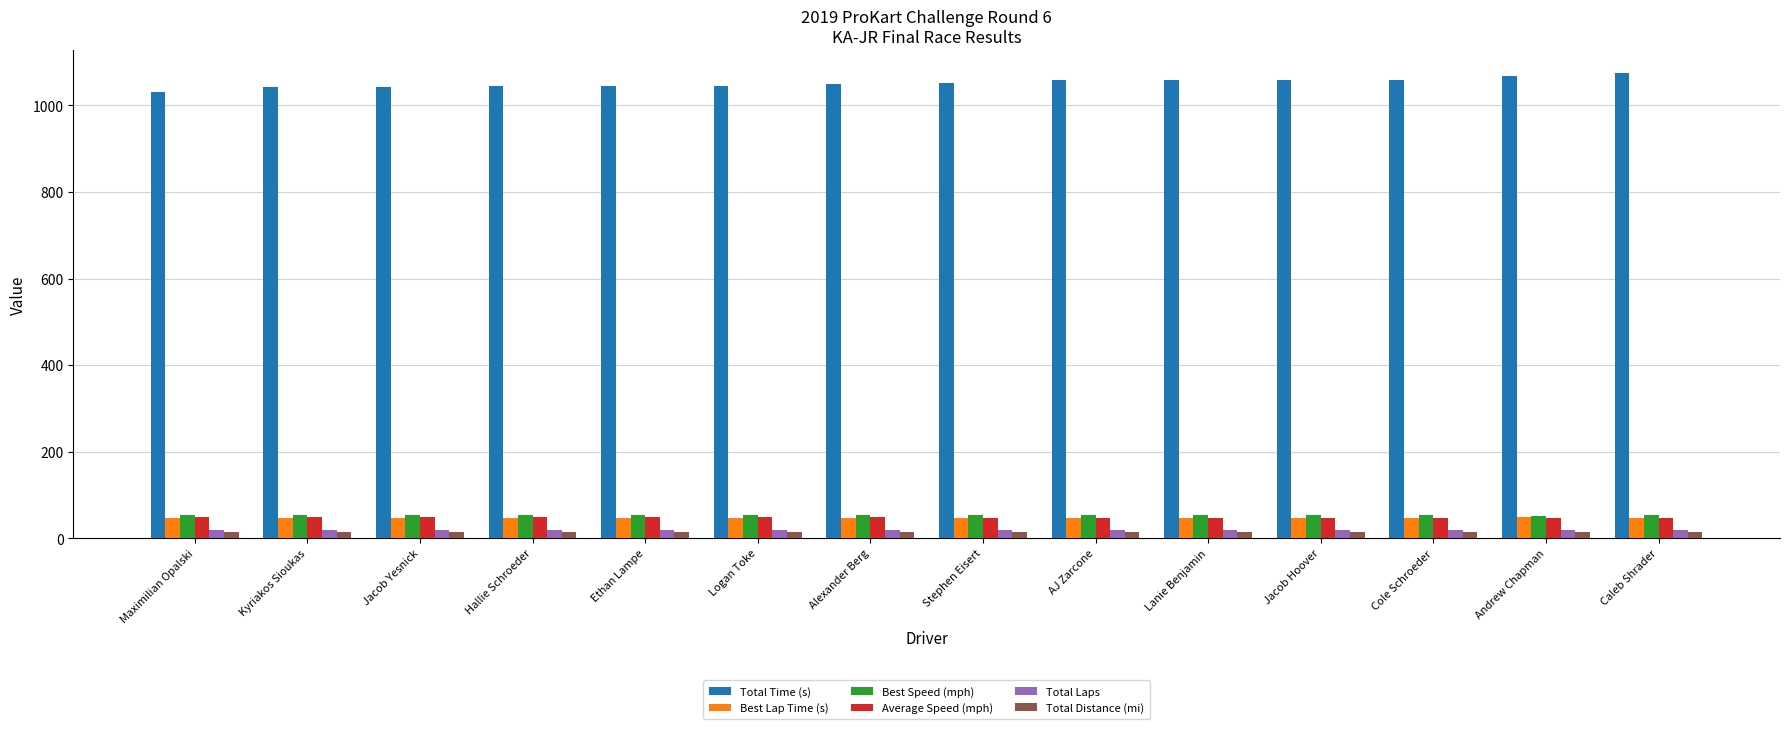

Which series has the largest total across all categories?

Total Time (s)